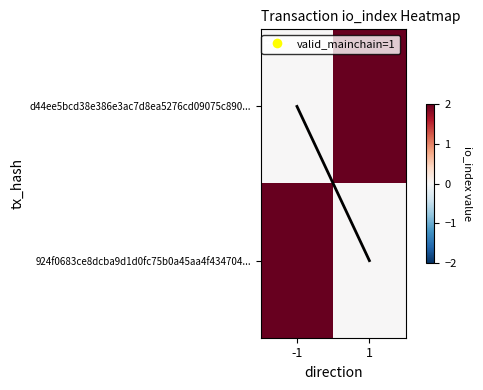

Rank the series at -1 from highest to lowest value.

924f0683ce8dcba9d1d0fc75b0a45aa4f434704..., d44ee5bcd38e386e3ac7d8ea5276cd09075c890...